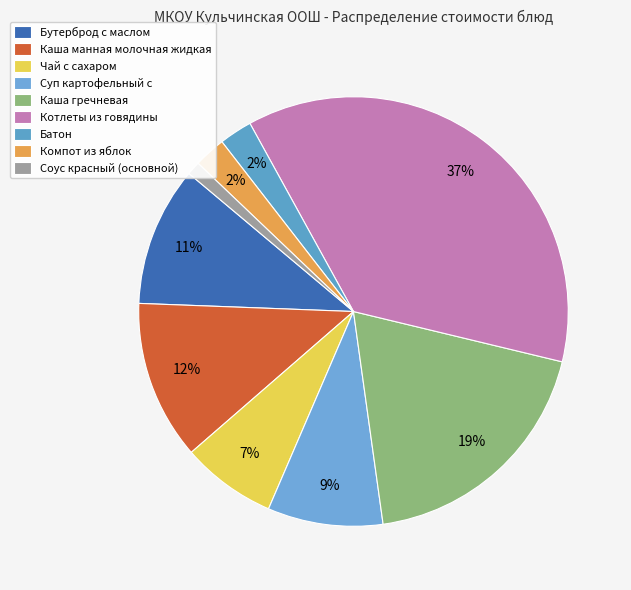

Count the number of slices in the pie.

9